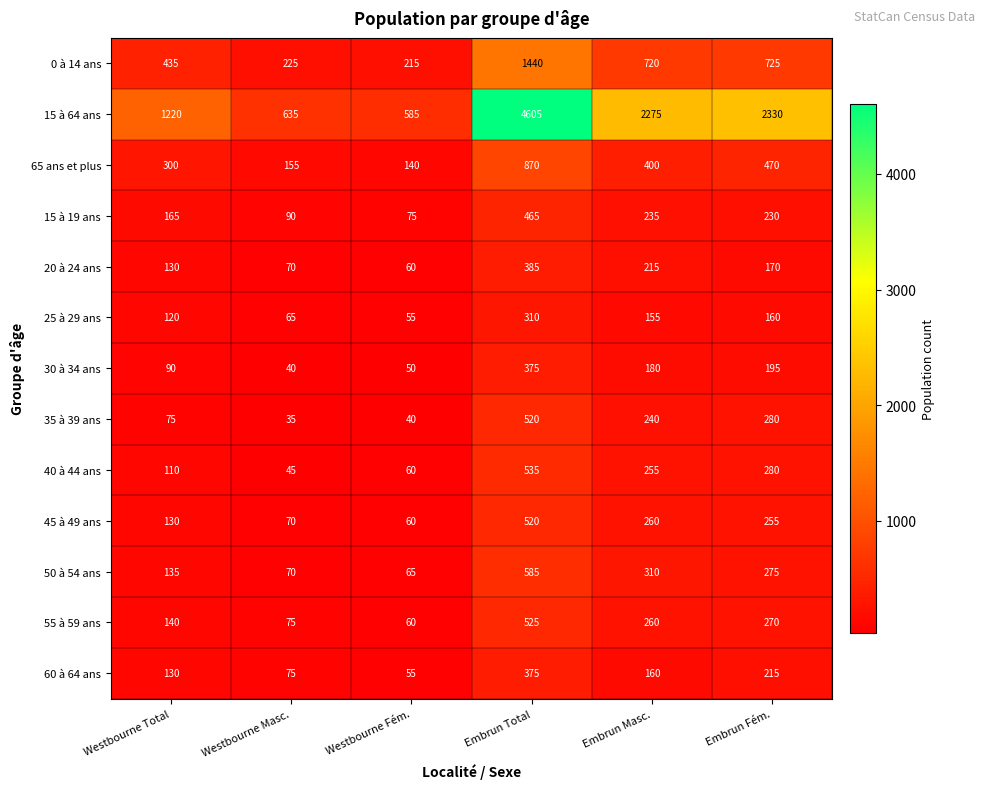

What is the maximum value shown in the chart?

4605